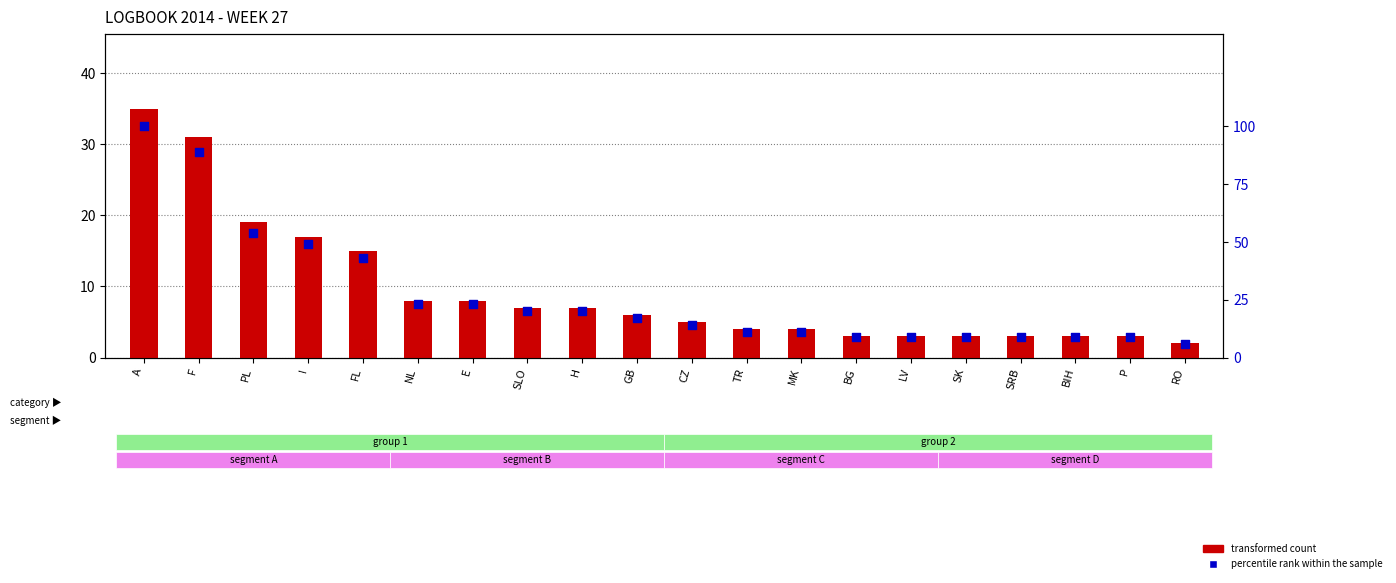

Which series has the largest total across all categories?

percentile rank within the sample